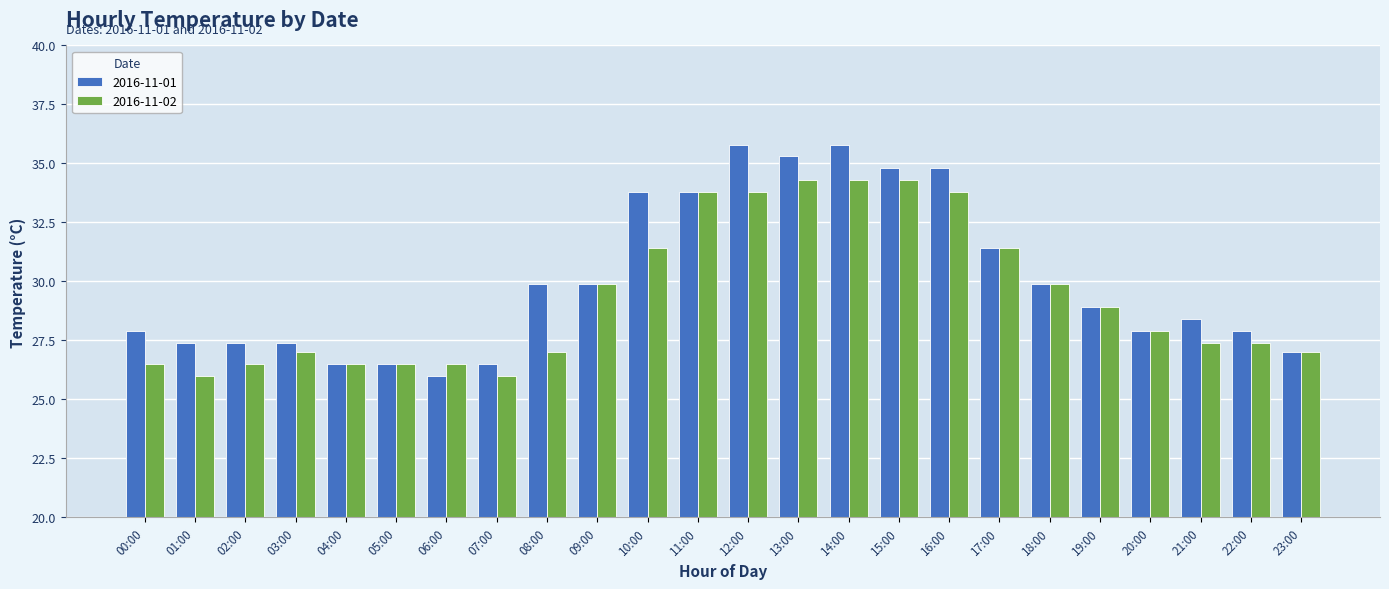

List the series in order of their peak value, highest first.

2016-11-01, 2016-11-02